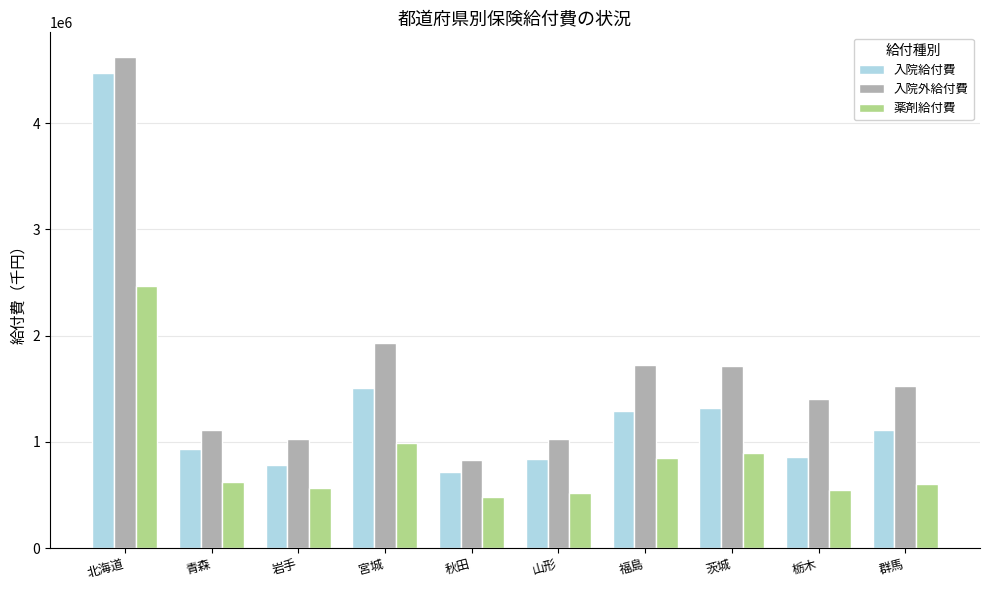

The value of 入院外給付費 at 岩手 is 594788.0. True or false?

False